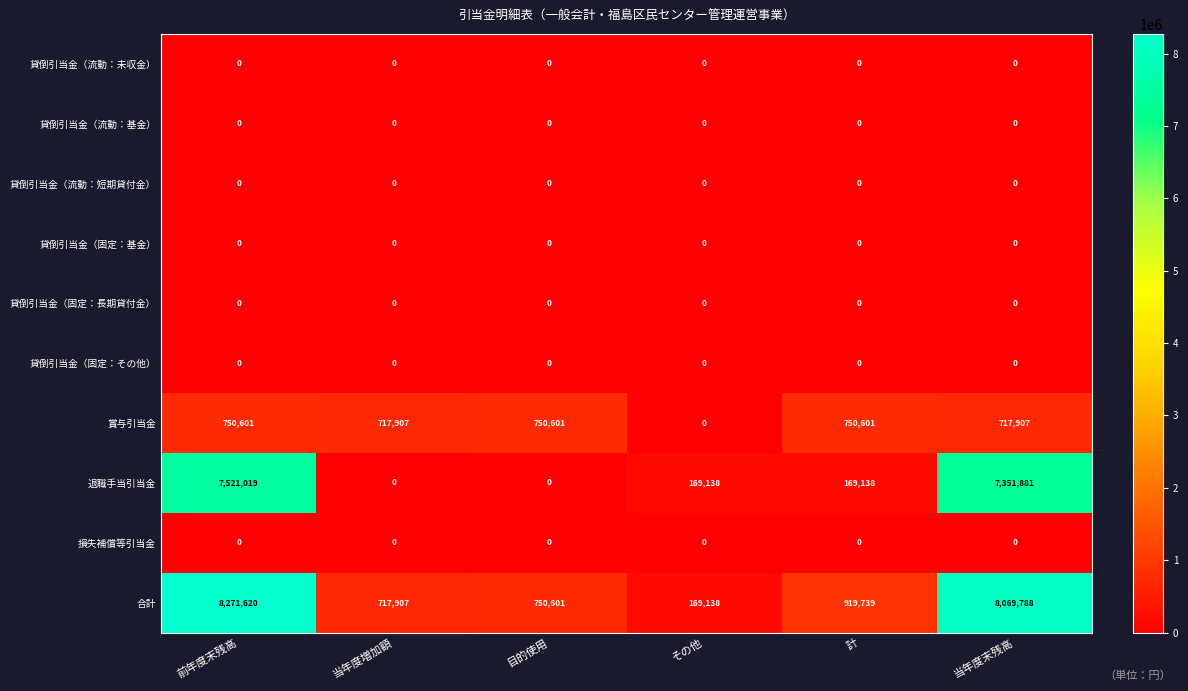

What is the approximate value of 退職手当引当金 at 当年度末残高, to the nearest 100?

7351900